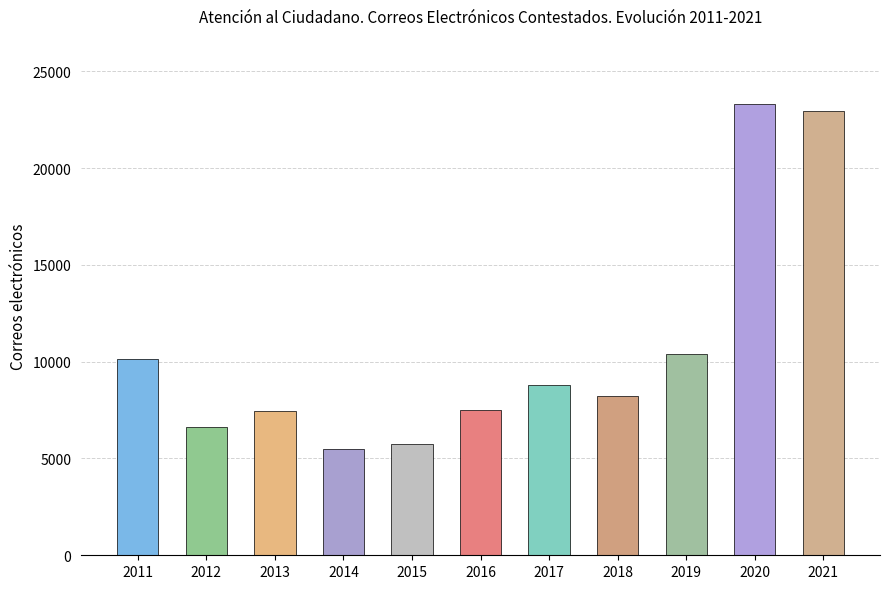

What is the value of the 7th bar from the left?

8790